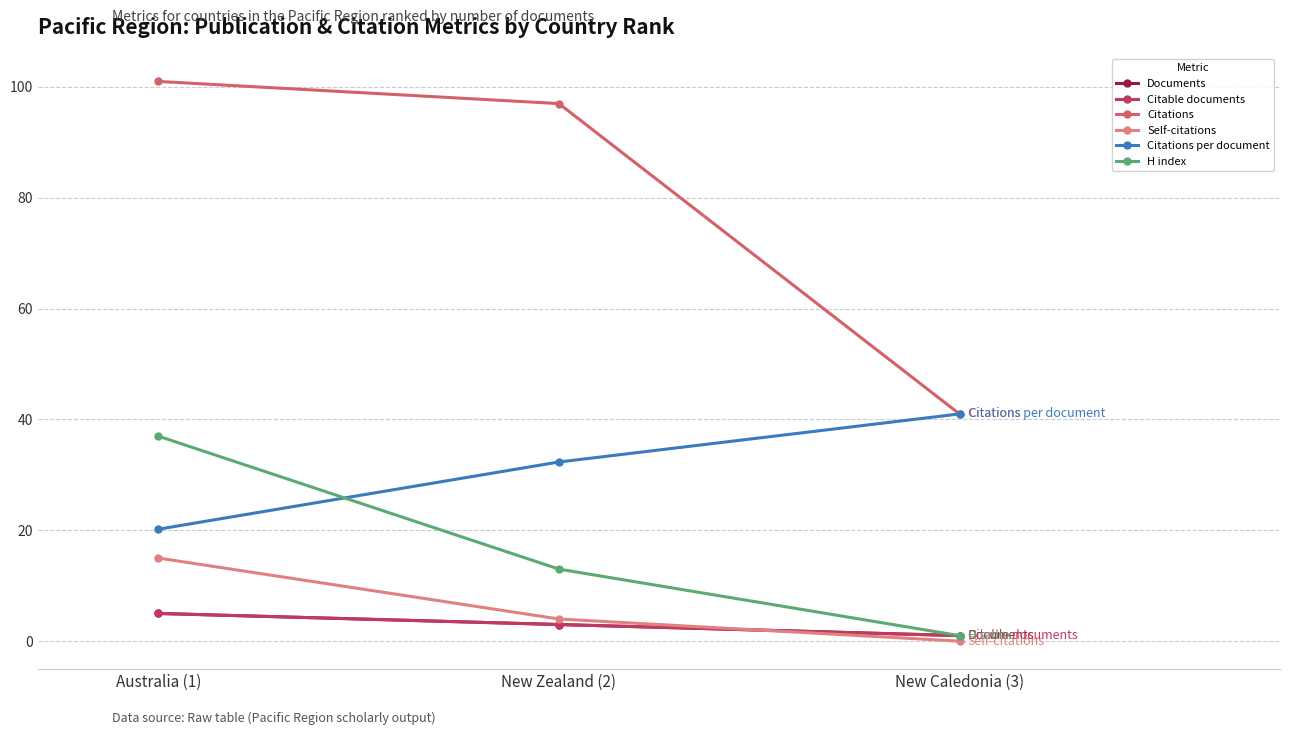

Reading left to right, what are all the values shown in this chart?

Documents: Australia (1)=5.0	New Zealand (2)=3.0	New Caledonia (3)=1.0
Citable documents: Australia (1)=5.0	New Zealand (2)=3.0	New Caledonia (3)=1.0
Citations: Australia (1)=101.0	New Zealand (2)=97.0	New Caledonia (3)=41.0
Self-citations: Australia (1)=15.0	New Zealand (2)=4.0	New Caledonia (3)=0.0
Citations per document: Australia (1)=20.2	New Zealand (2)=32.3	New Caledonia (3)=41.0
H index: Australia (1)=37.0	New Zealand (2)=13.0	New Caledonia (3)=1.0